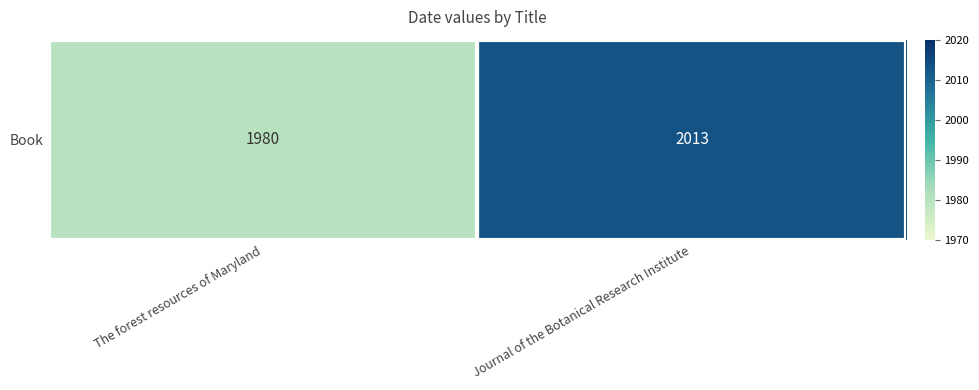

Is it true that the value at Journal of the Botanical Research Institute is 3231?

False